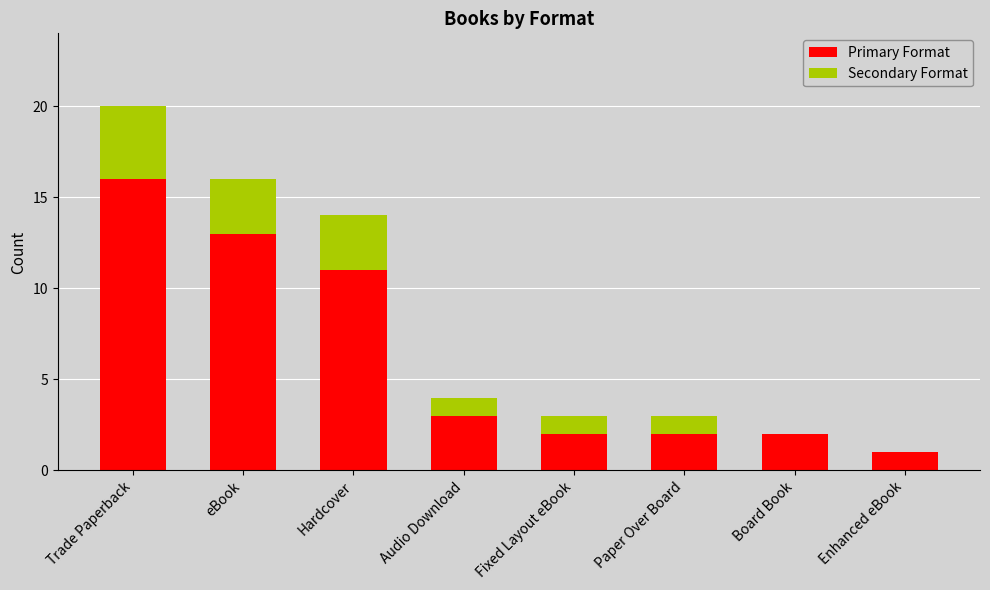

What is the sum of the Primary Format values at Audio Download and Hardcover?

14